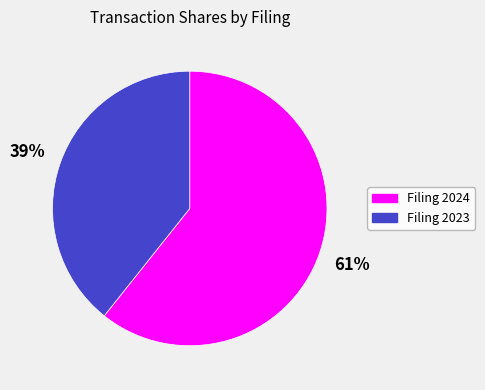

Does any single category account for the majority?

Yes